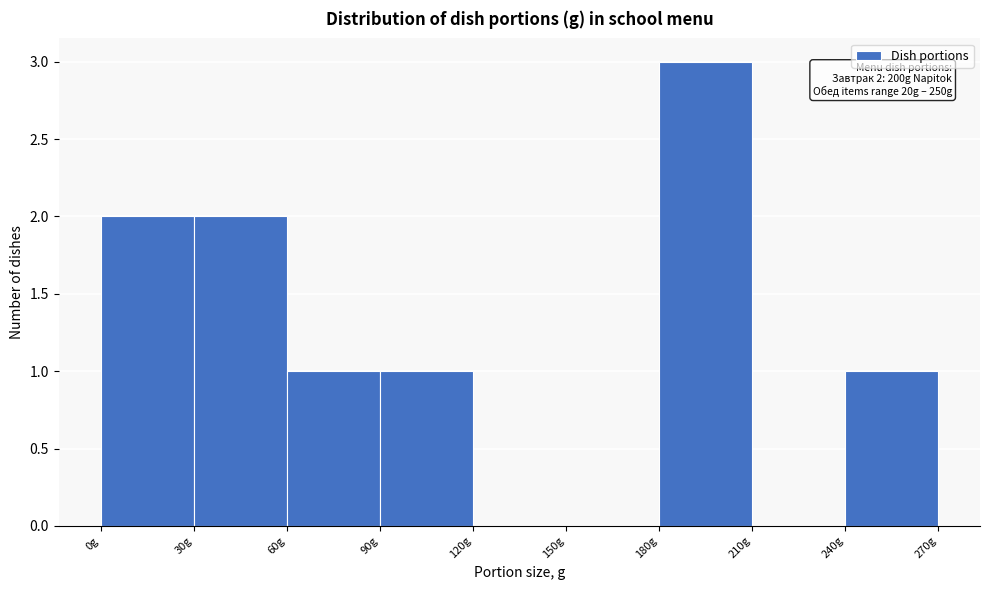

Over which range of the x-axis is the bar tallest?

180 to 210